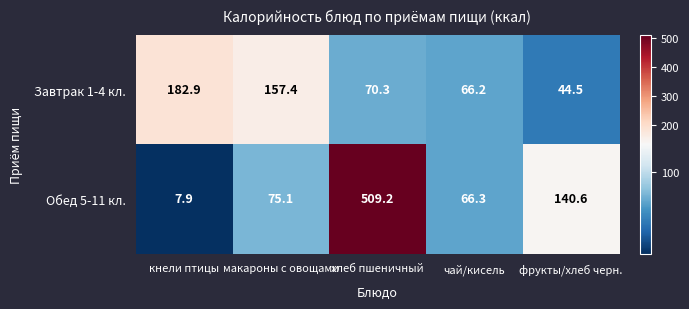

List the series in order of their overall mean, highest first.

Обед 5-11 кл., Завтрак 1-4 кл.